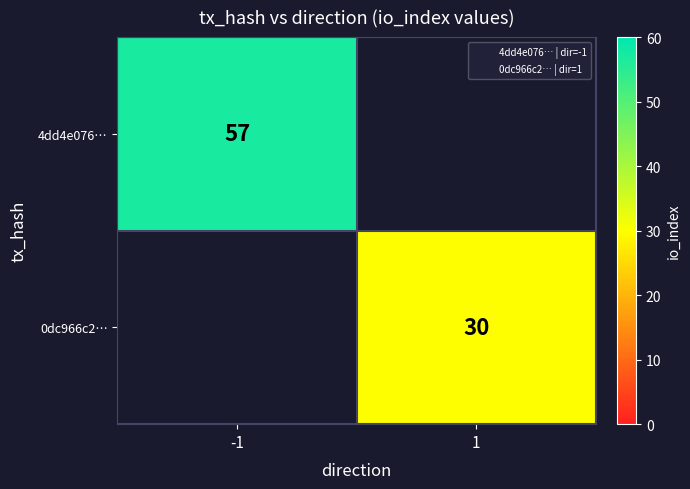

True or false: 4dd4e076… has a value of 18.0 at -1.

False